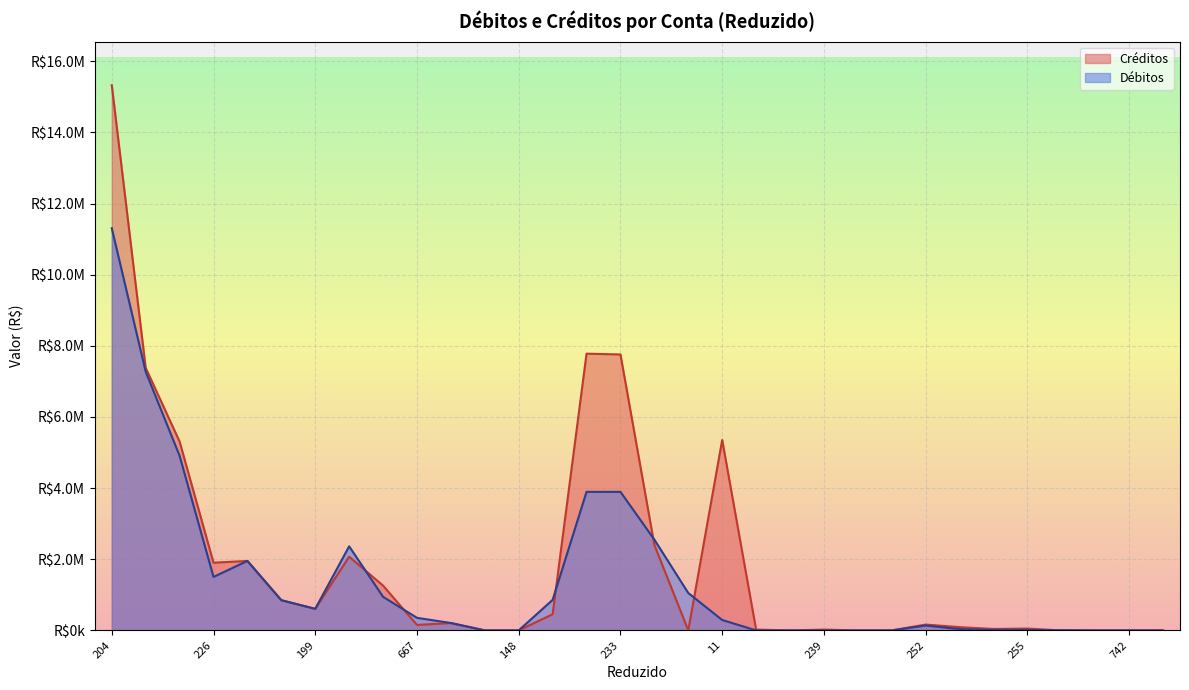

Where is the first local maximum for Débitos?

635